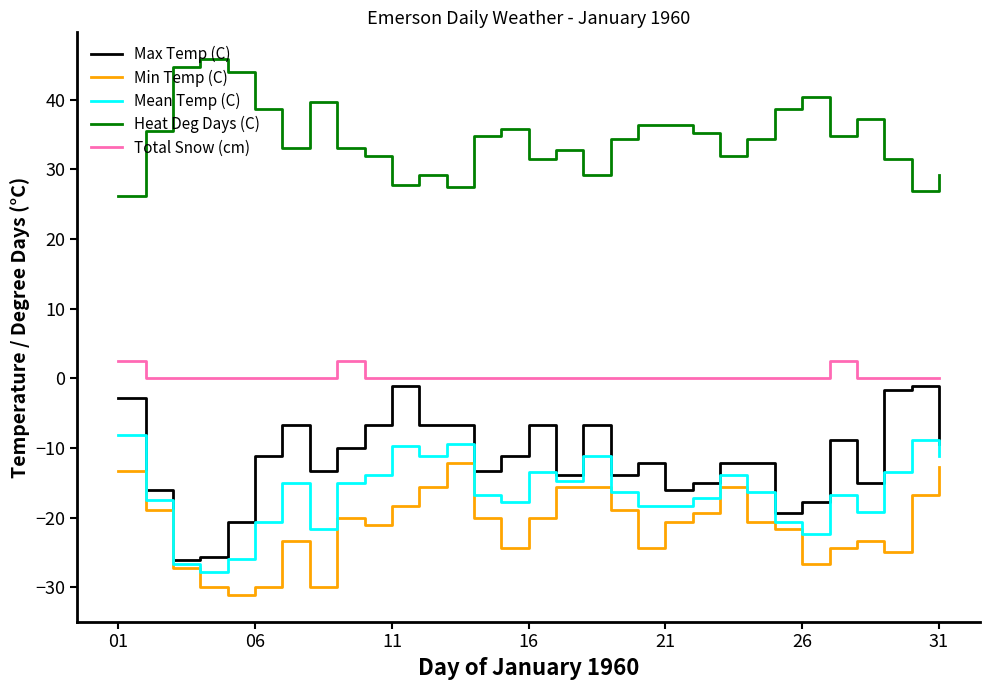

True or false: Total Snow (cm) and Max Temp (C) cross at least once.

False